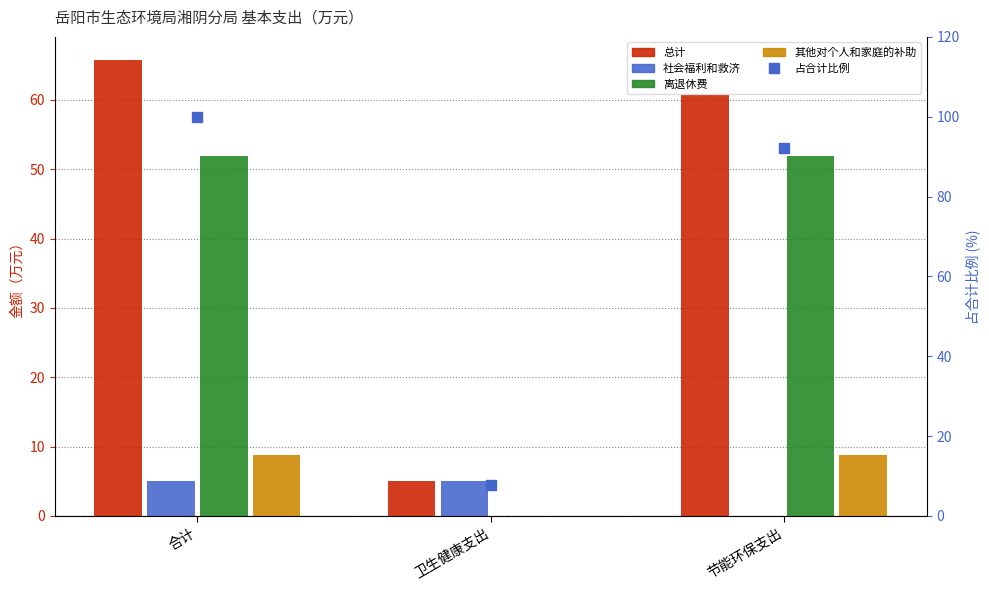

Is the value of 占合计比例 at 节能环保支出 greater than the value of 其他对个人和家庭的补助 at 卫生健康支出?

Yes